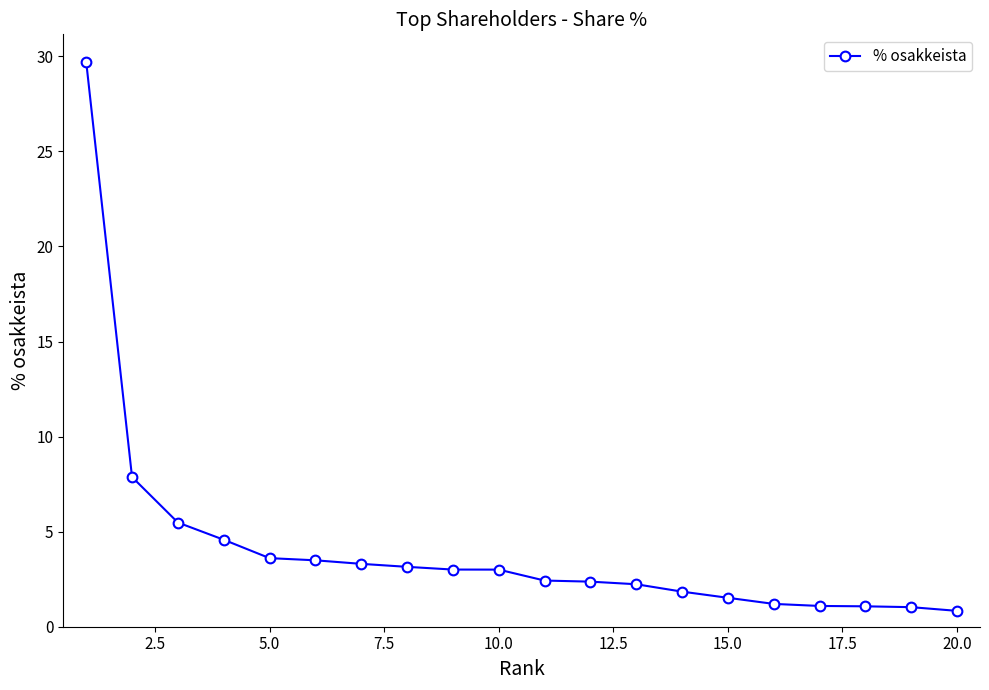

What is the greatest value displayed?

29.7